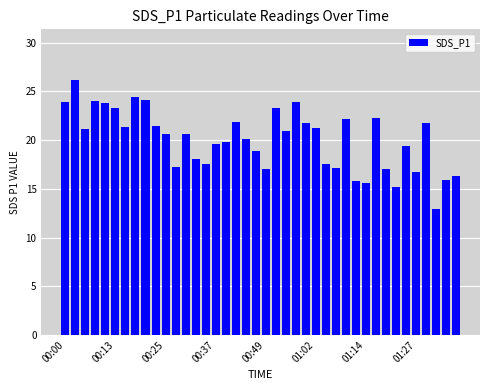

What is the value of the 36th bar from the left?

16.8